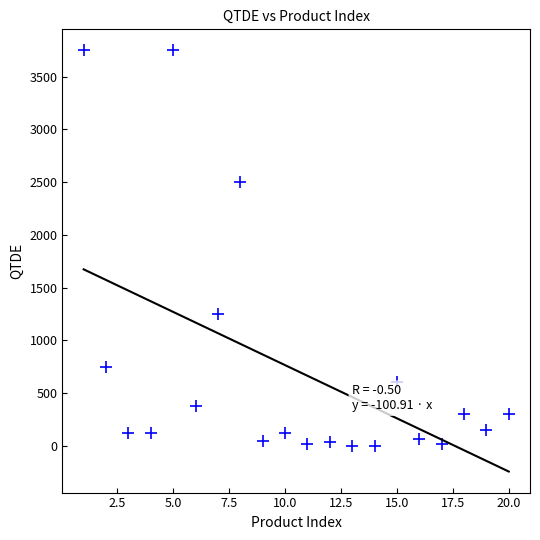

What is the range of X values (max minus min)?

19.0